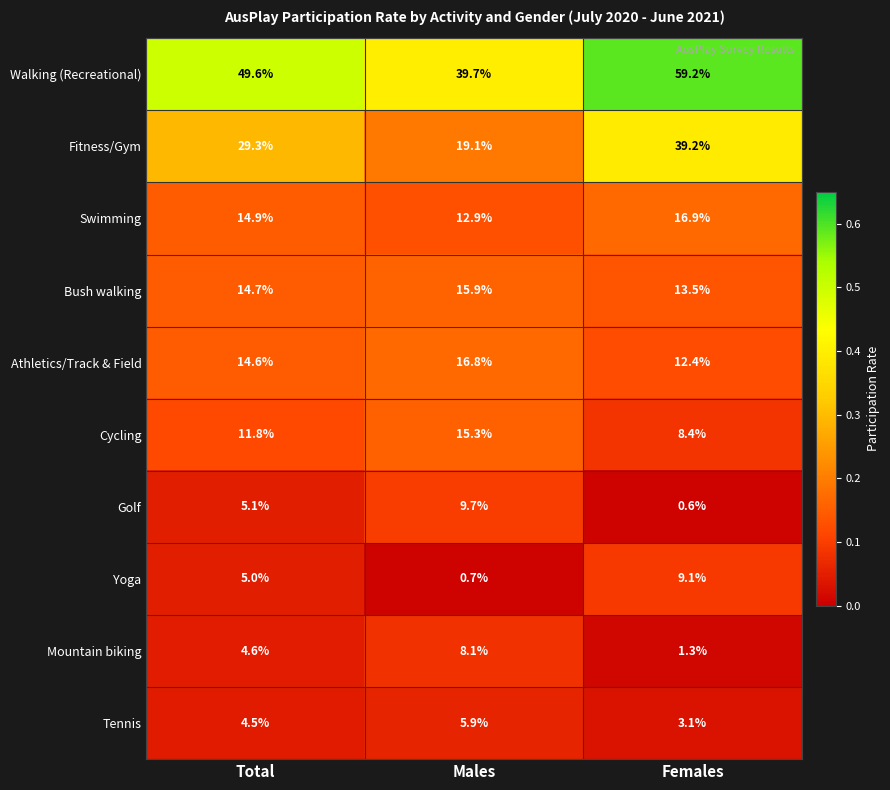

Which series has the largest total across all categories?

Walking (Recreational)